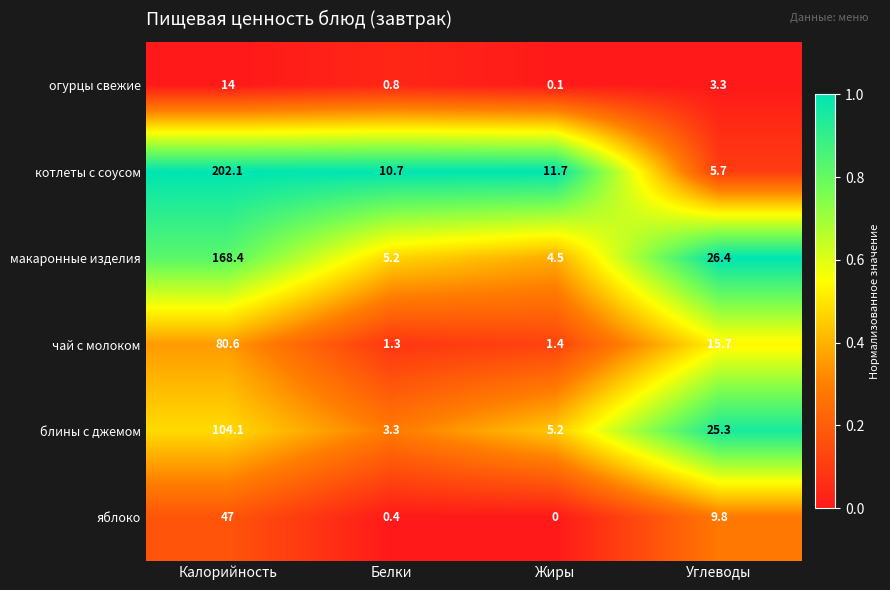

What is the average value of the макаронные изделия series?

51.1